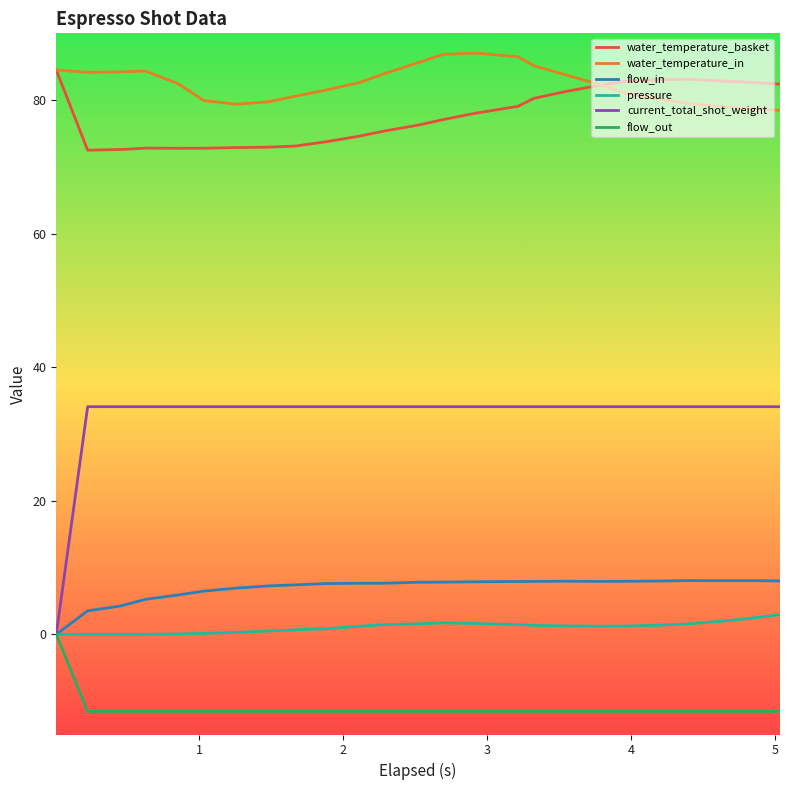

True or false: water_temperature_basket and current_total_shot_weight intersect in this chart.

False